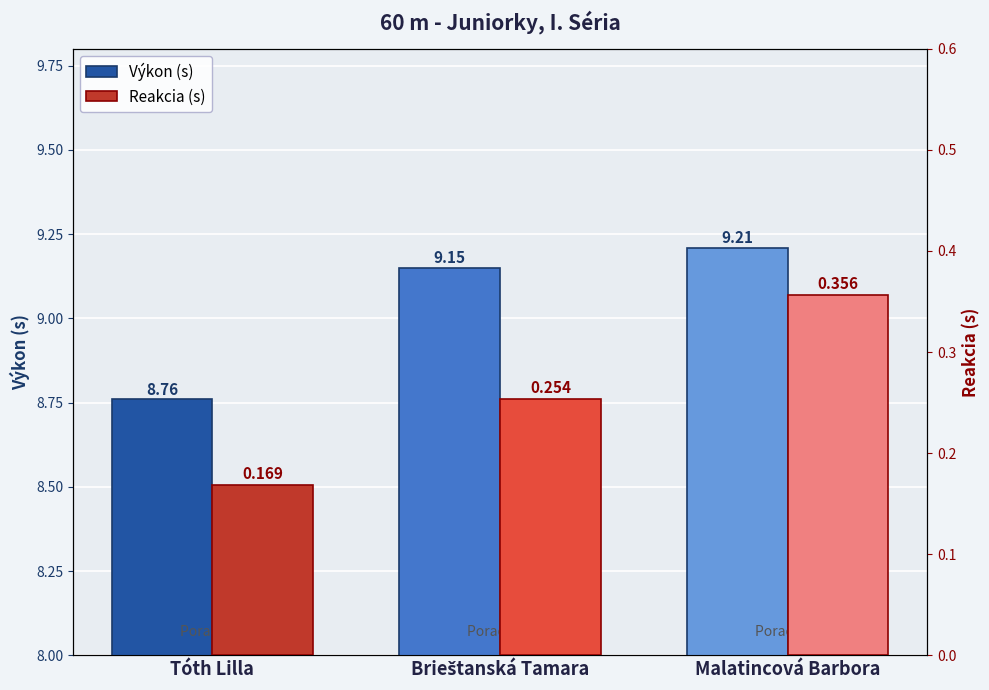

What is the label of the 3rd bar from the right?

Tóth Lilla